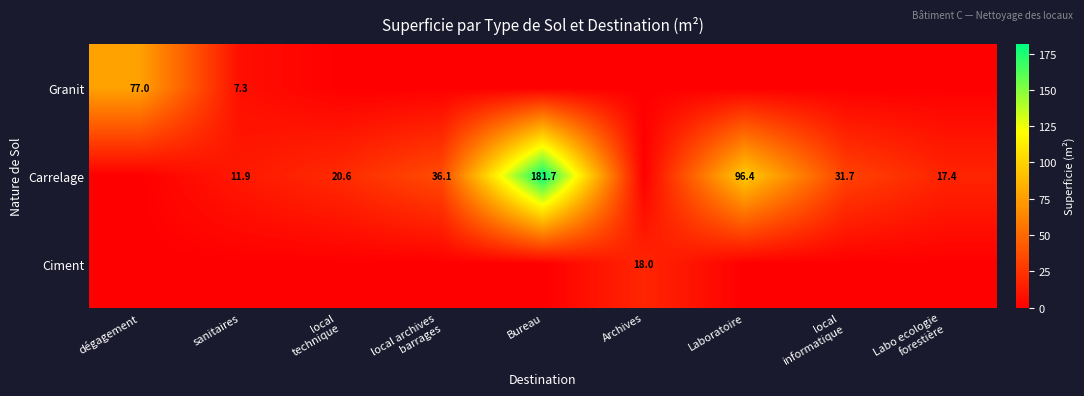

The Granit series shows 77.0 at dégagement. True or false?

True